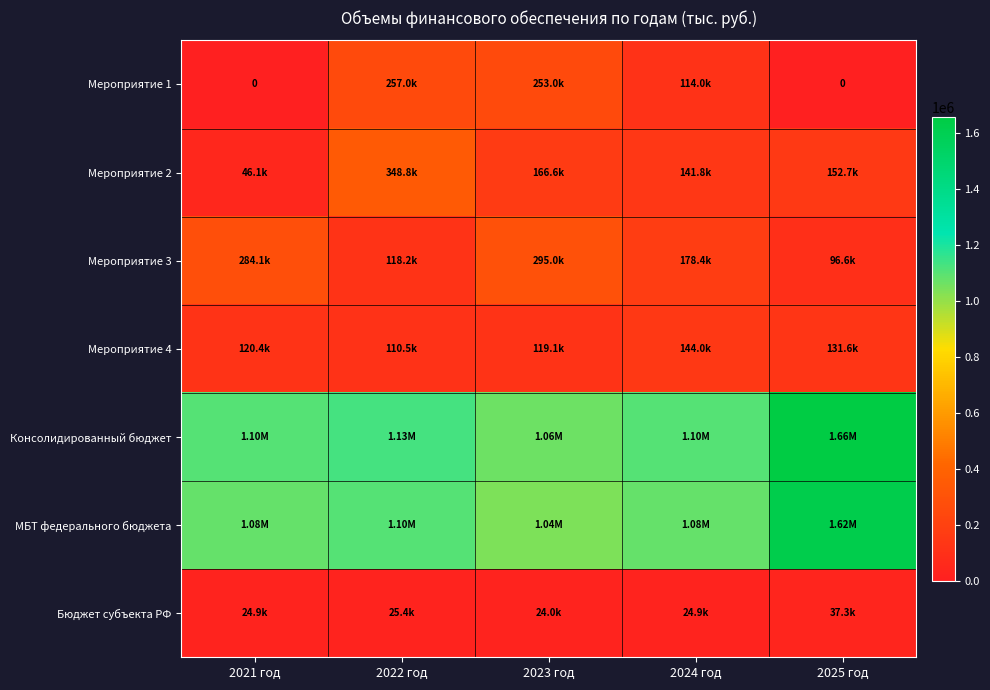

Between 2024 год and 2025 год, which series saw the biggest shift?

Консолидированный бюджет